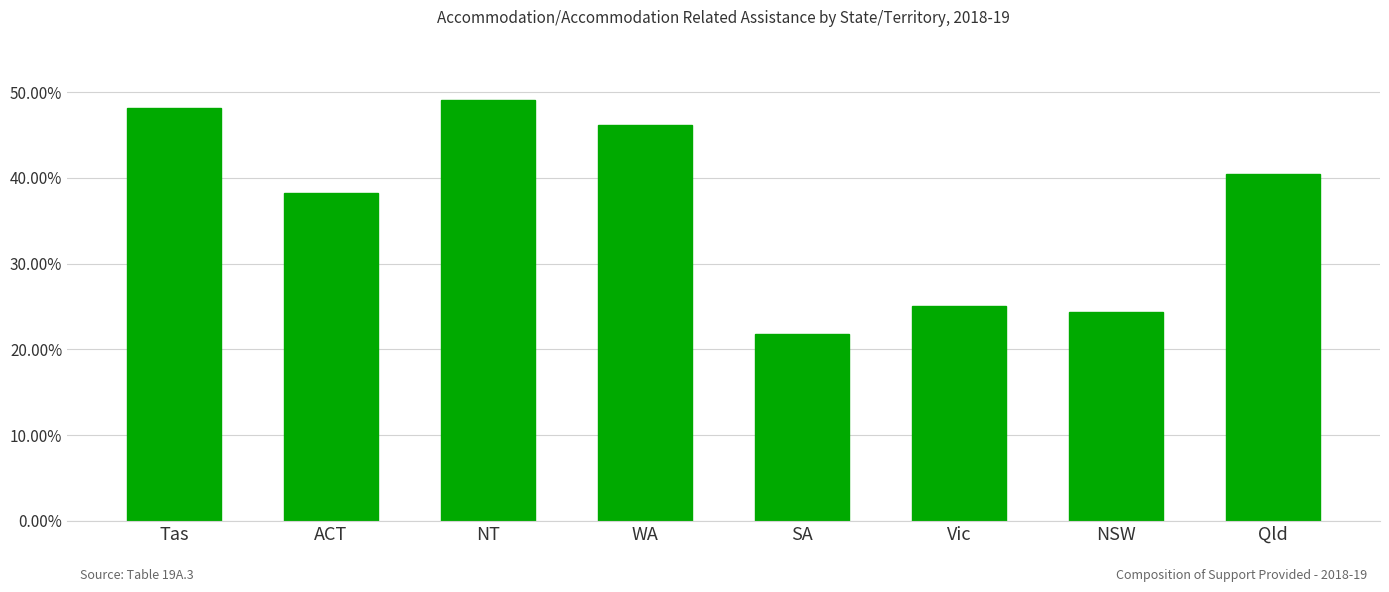

Is it true that the value at SA is 21.8?

True